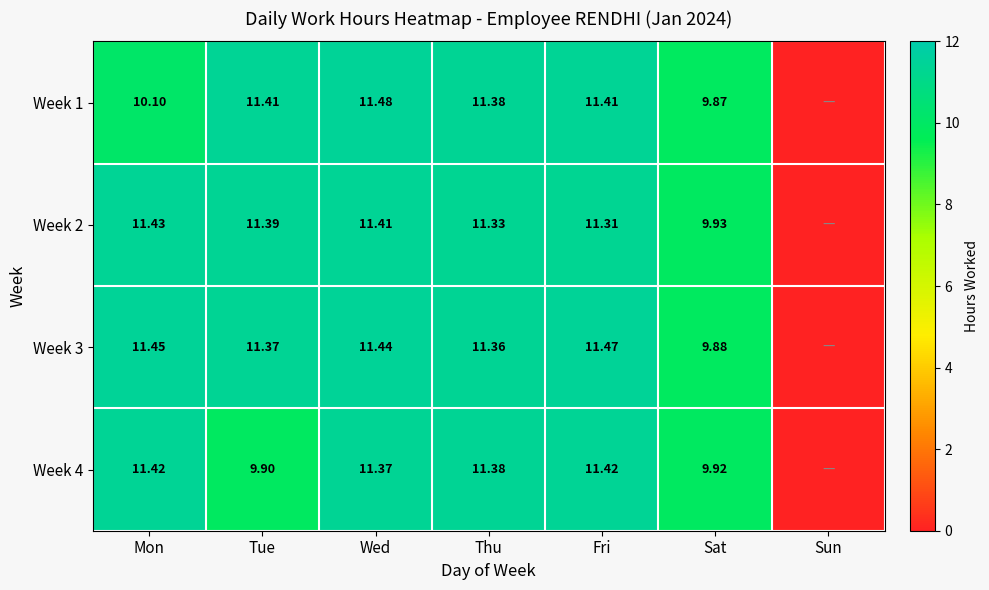

Is the value of Week 1 at Thu greater than the value of Week 3 at Fri?

No